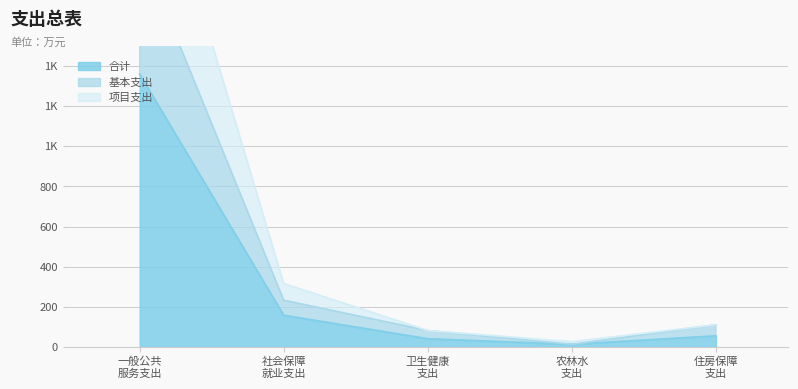

List the labels in order of 基本支出 value, smallest first.

农林水 支出, 卫生健康 支出, 住房保障 支出, 社会保障 就业支出, 一般公共 服务支出